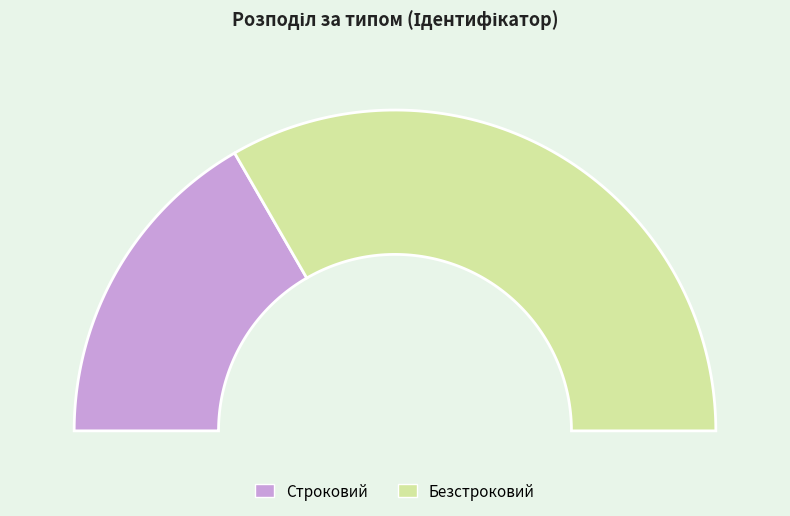

To the nearest percent, what portion does Безстроковий represent?

67%